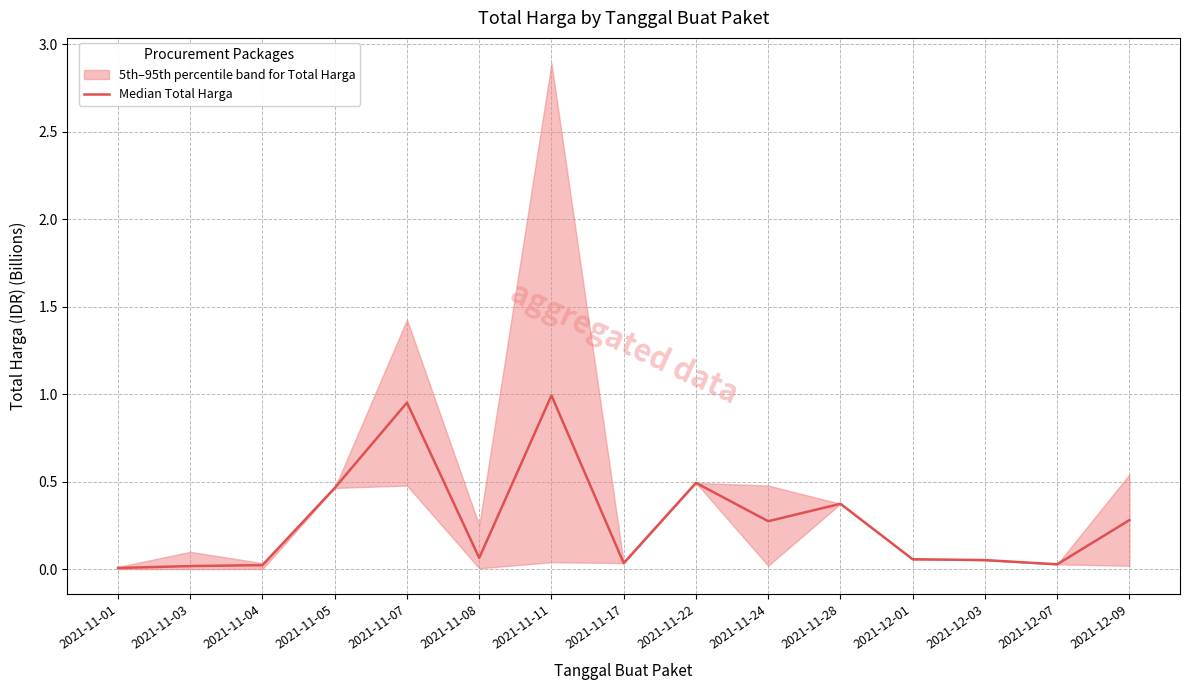

The chart shows a value of 0.0 at 2021-11-03. True or false?

True